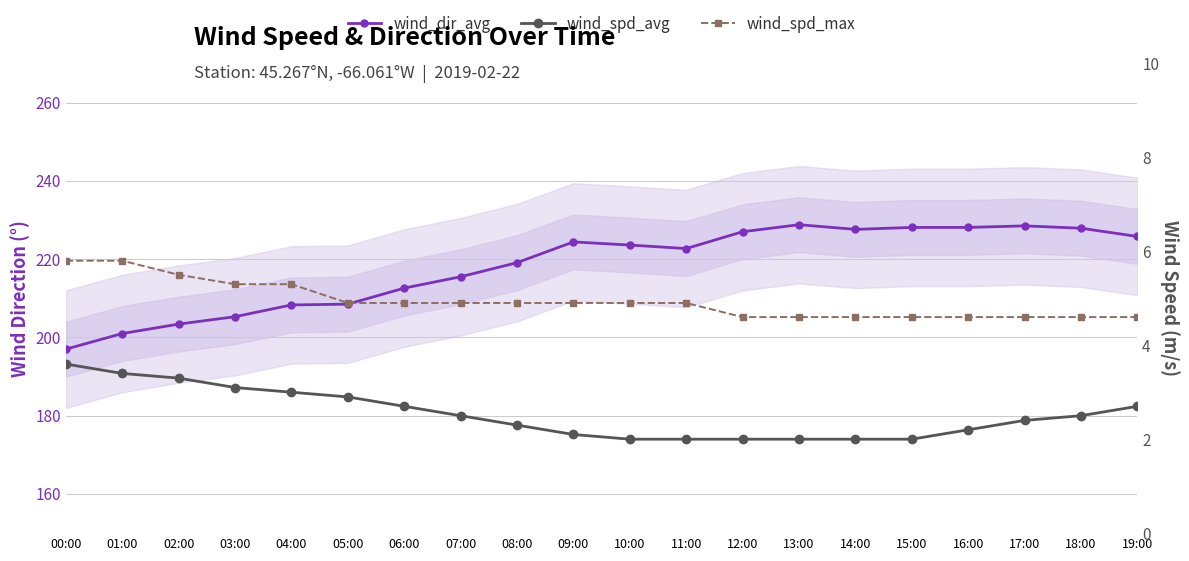

True or false: wind_dir_avg and wind_spd_avg intersect in this chart.

False